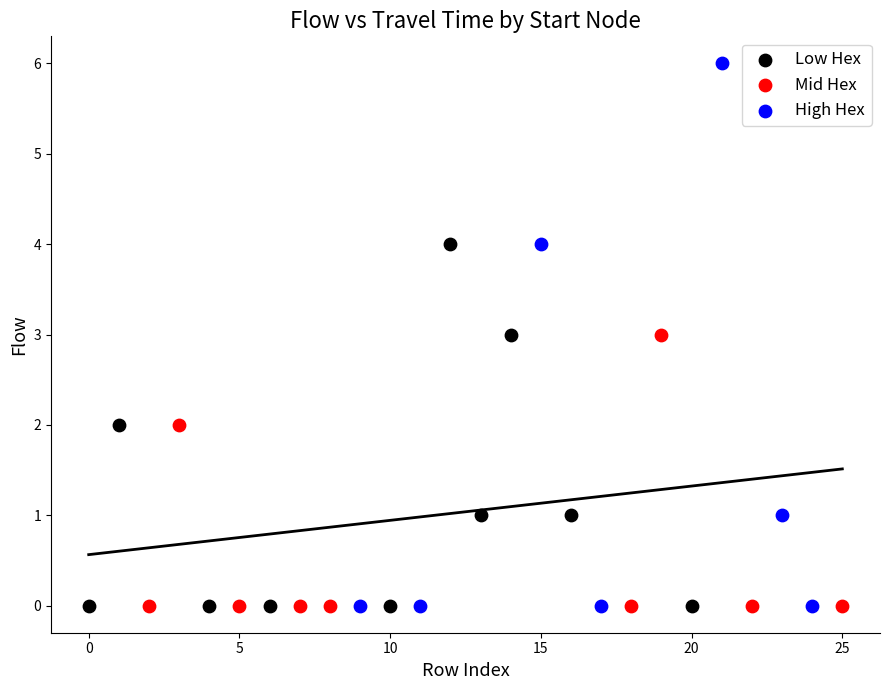

Which series has the largest Y range (max minus min)?

High Hex